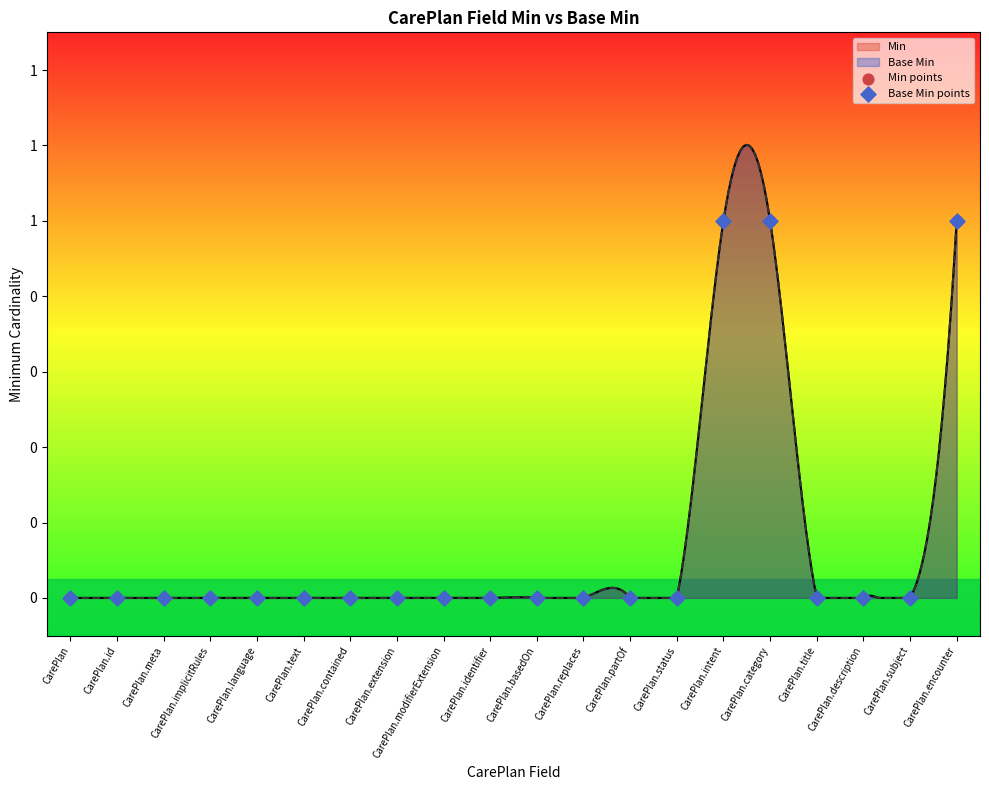

Is the value of Base Min points at CarePlan.modifierExtension greater than the value of Min points at CarePlan.status?

No